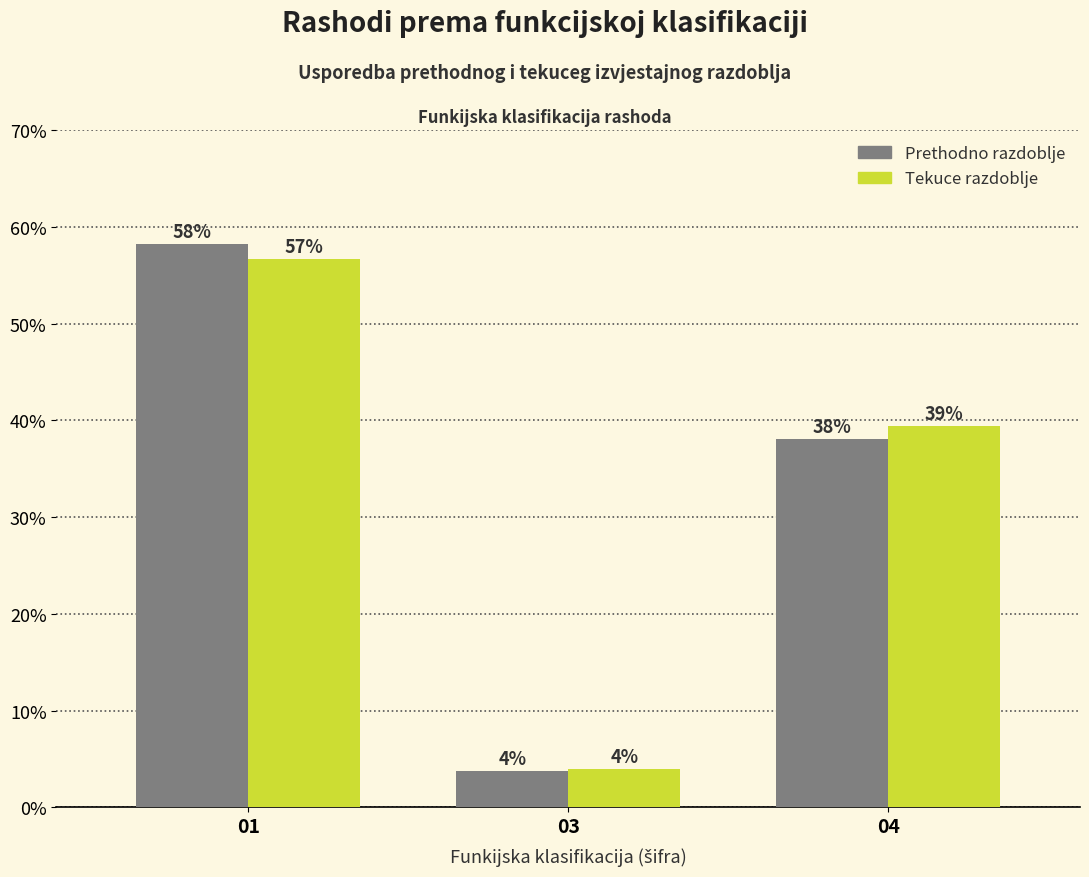

At 01, list the series in order from largest to smallest.

Prethodno razdoblje, Tekuce razdoblje